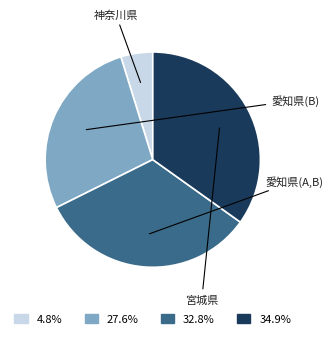

Is there a majority slice in this chart?

No